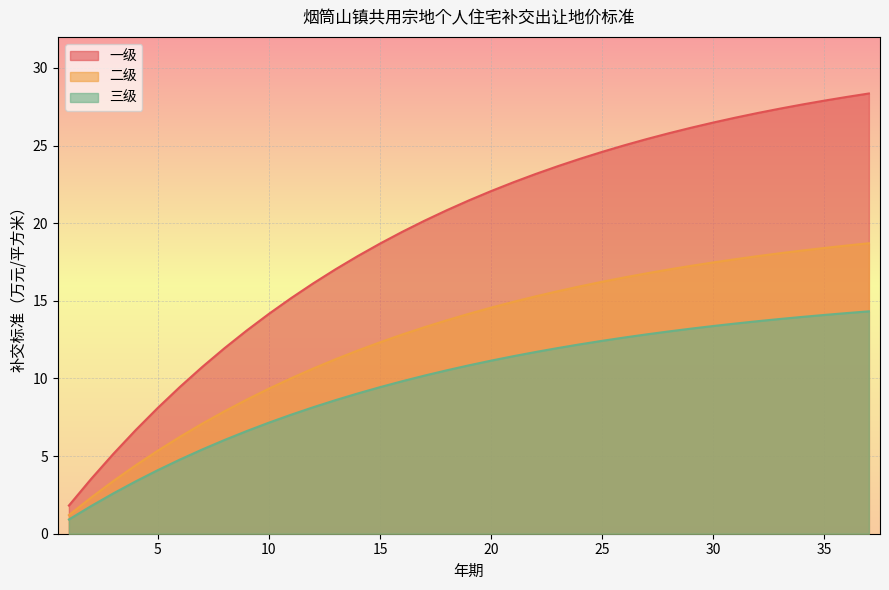

What is the average value of the 二级 series?

12.7